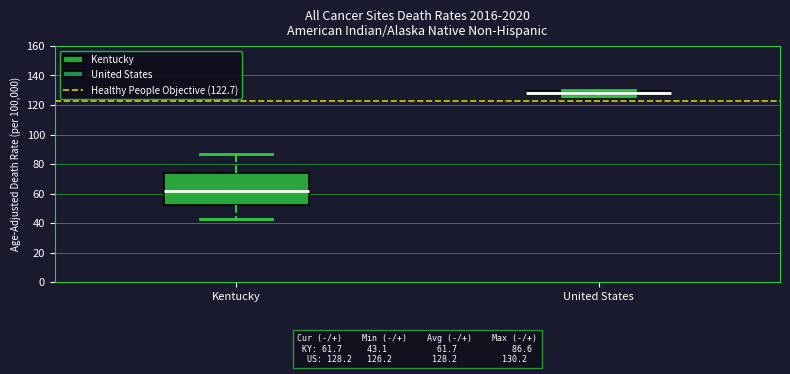

Comparing the boxes themselves (not the whiskers), which one is the tallest?

Kentucky